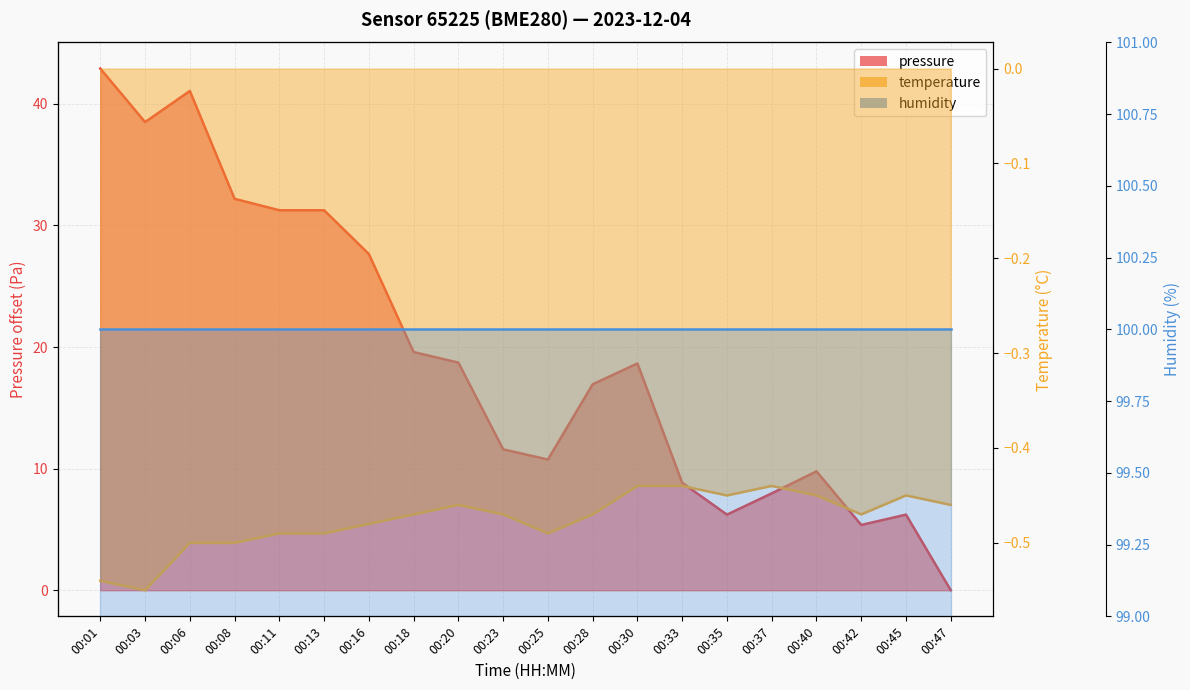

True or false: pressure has more than 1 interior local peaks.

True